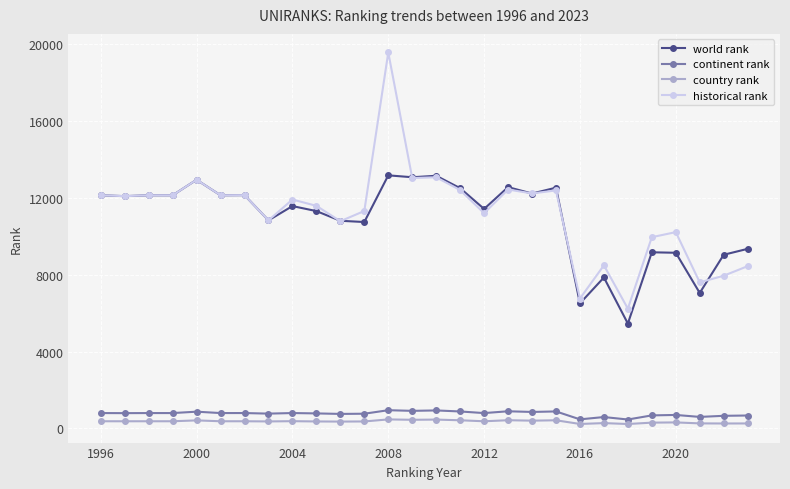

What is the value of the world rank point at the 7th from the left?

12136.0